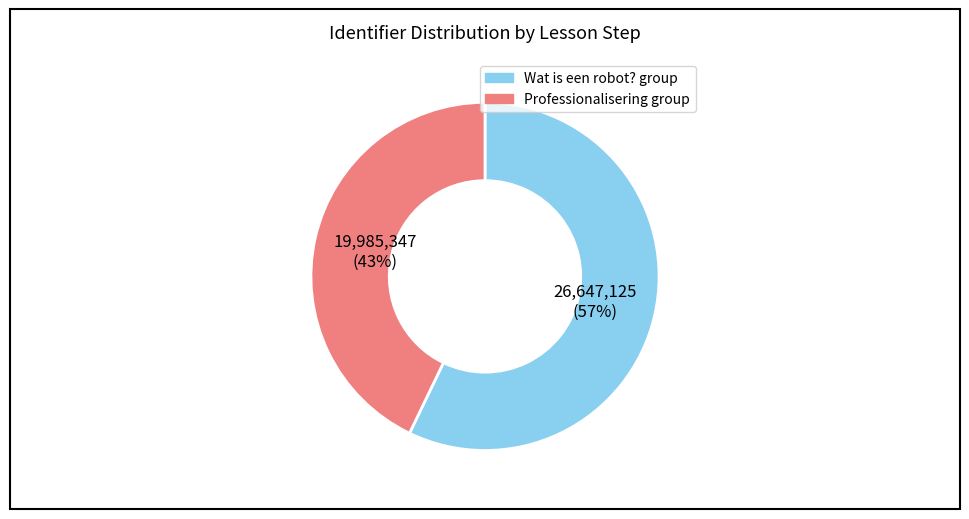

Do Wat is een robot? group and Professionalisering group together represent more than half of the pie?

Yes